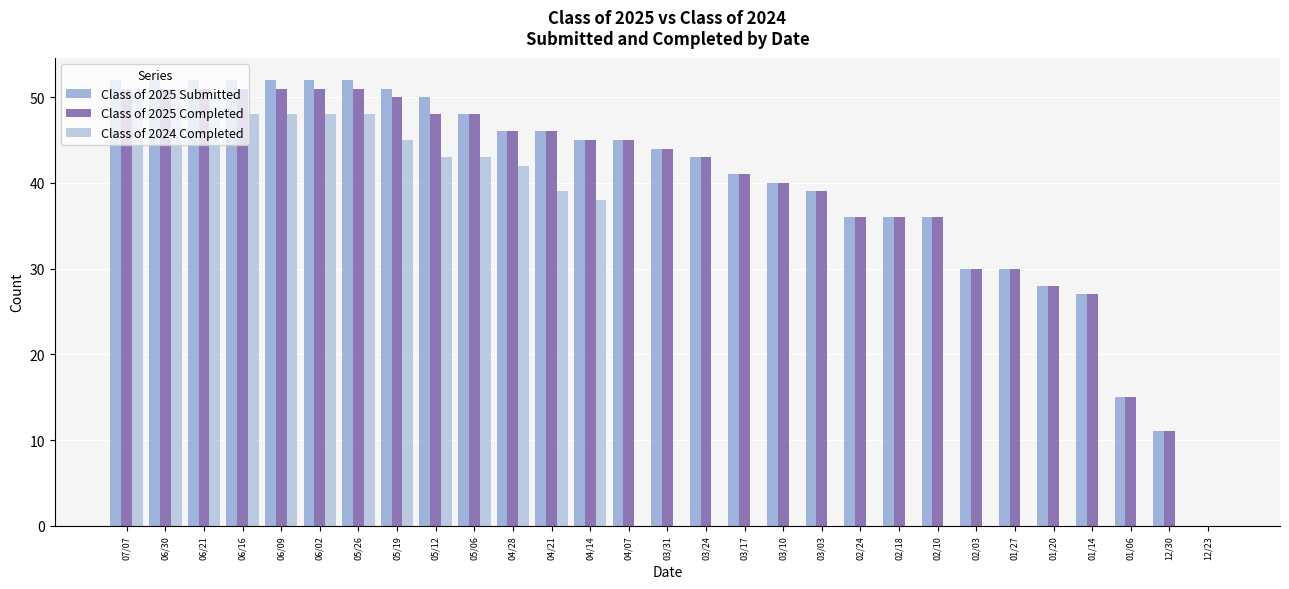

Is the value of Class of 2025 Submitted at 02/10 greater than the value of Class of 2025 Completed at 01/06?

Yes